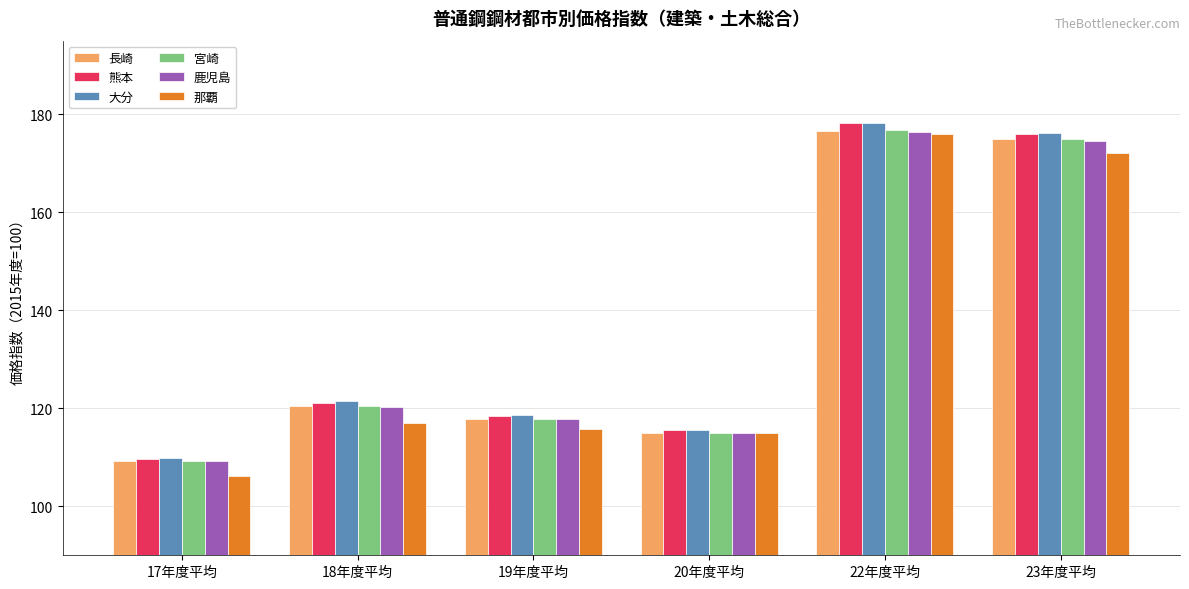

What value does the 大分 series have at 18年度平均?

121.5